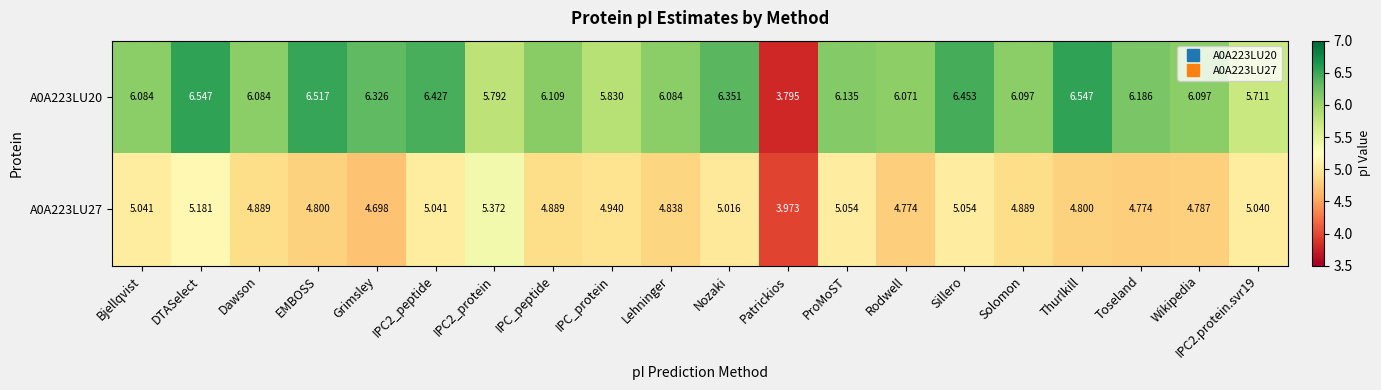

At which category is the sum across all series the highest?

DTASelect